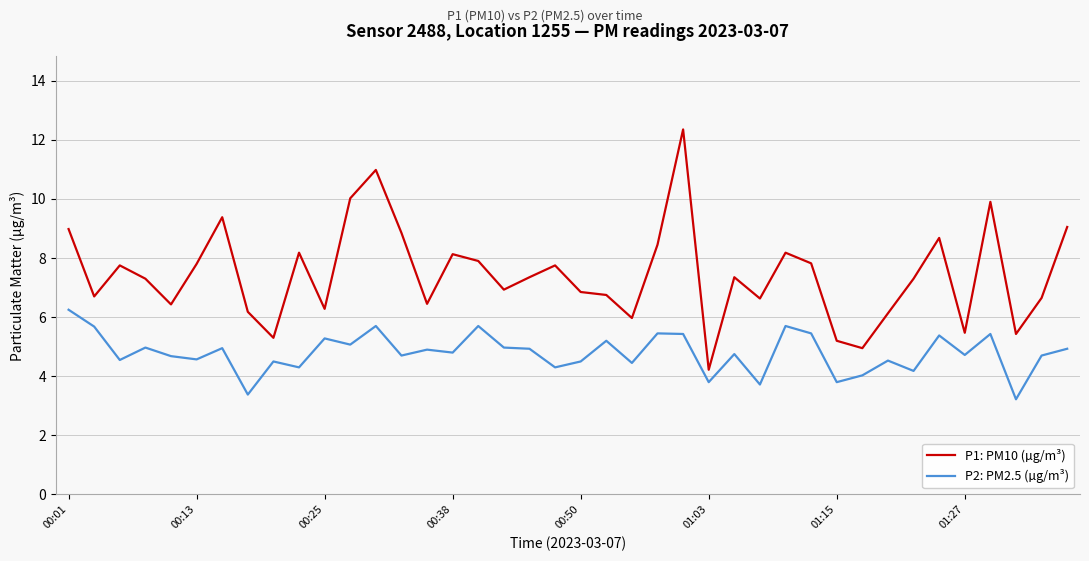

List the series in order of their overall mean, lowest first.

P2: PM2.5 (µg/m³), P1: PM10 (µg/m³)